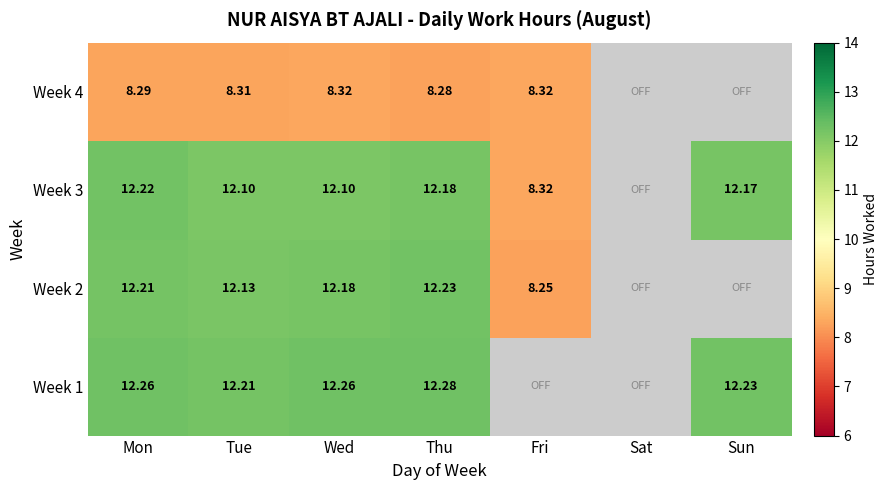

Is the value of Week 1 at Wed greater than the value of Week 3 at Tue?

Yes